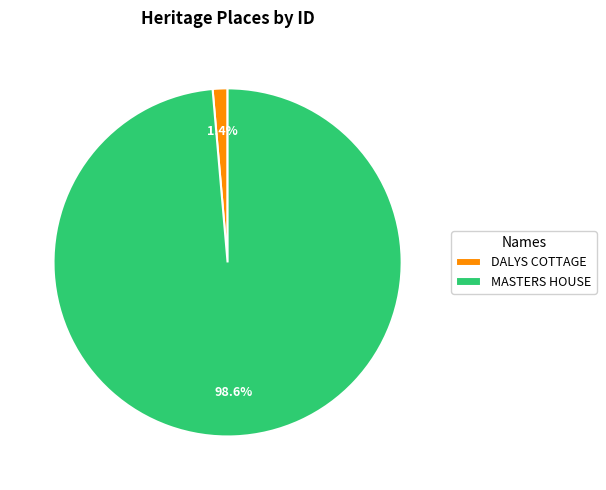

To the nearest percent, what is the average slice percentage?

50%